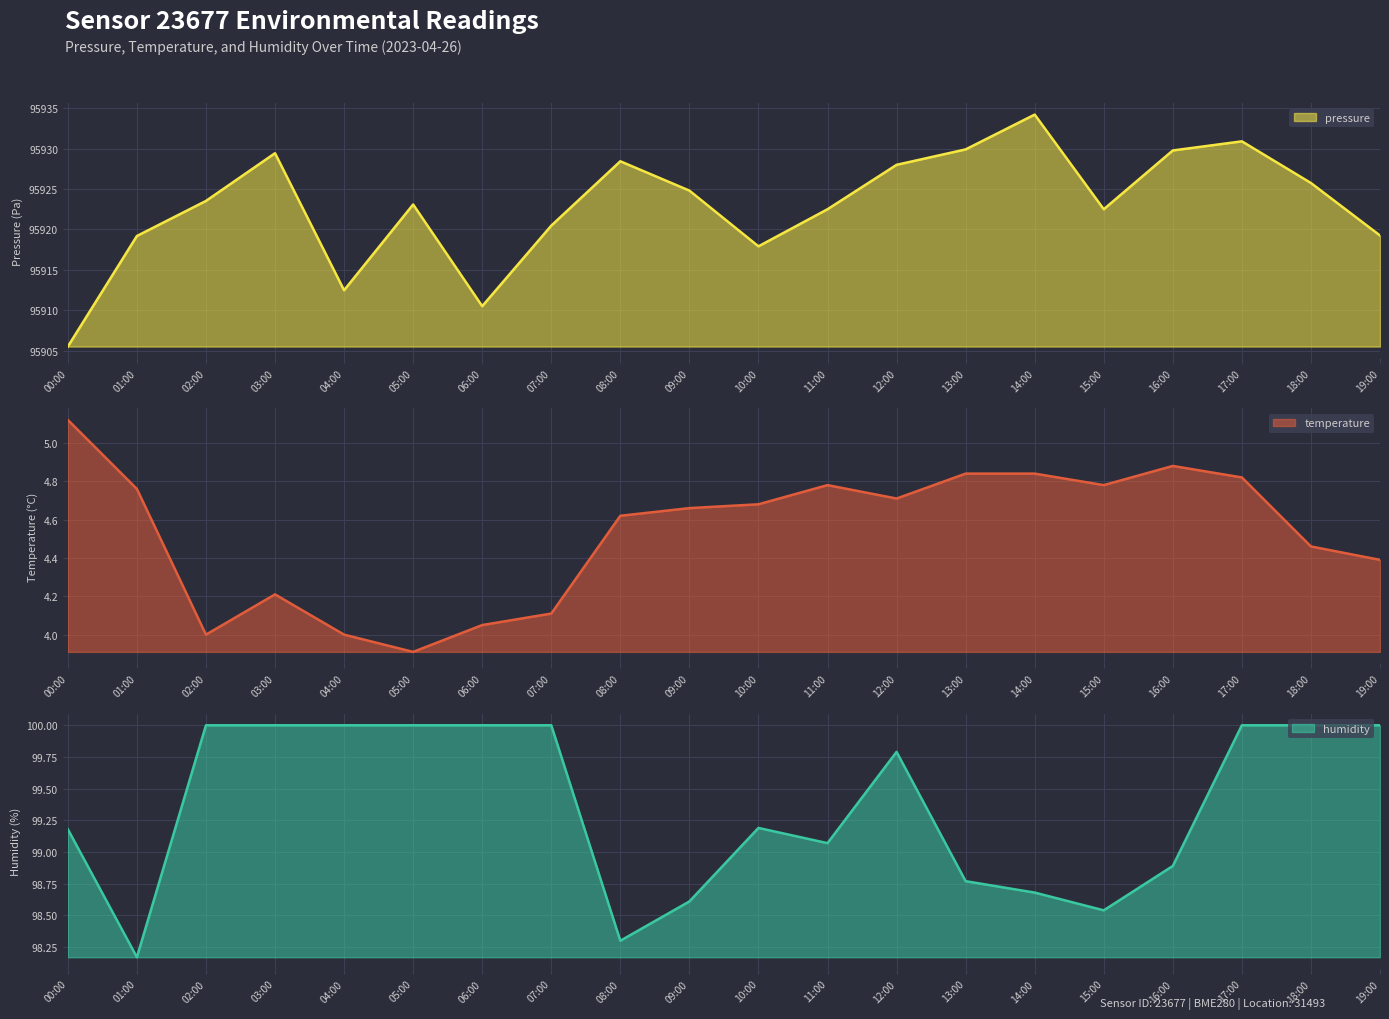

What is the label of the 8th point from the left?

07:00